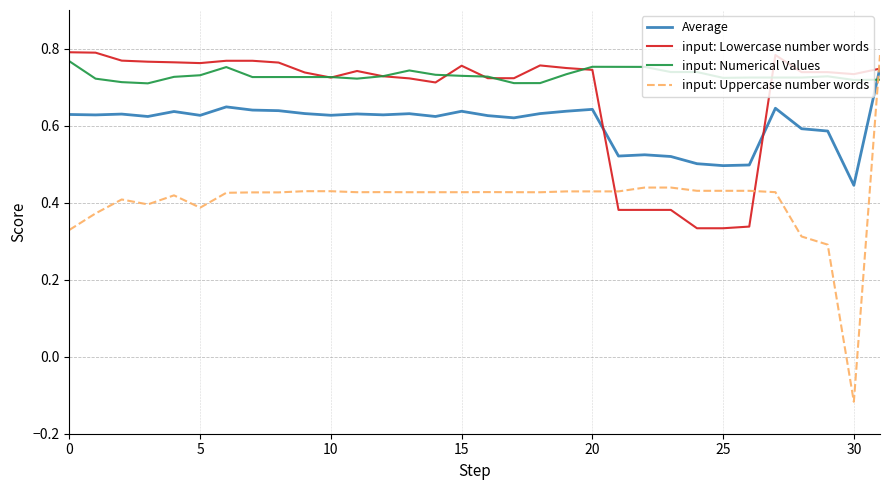

Which series has the largest range (max minus min)?

input: Uppercase number words